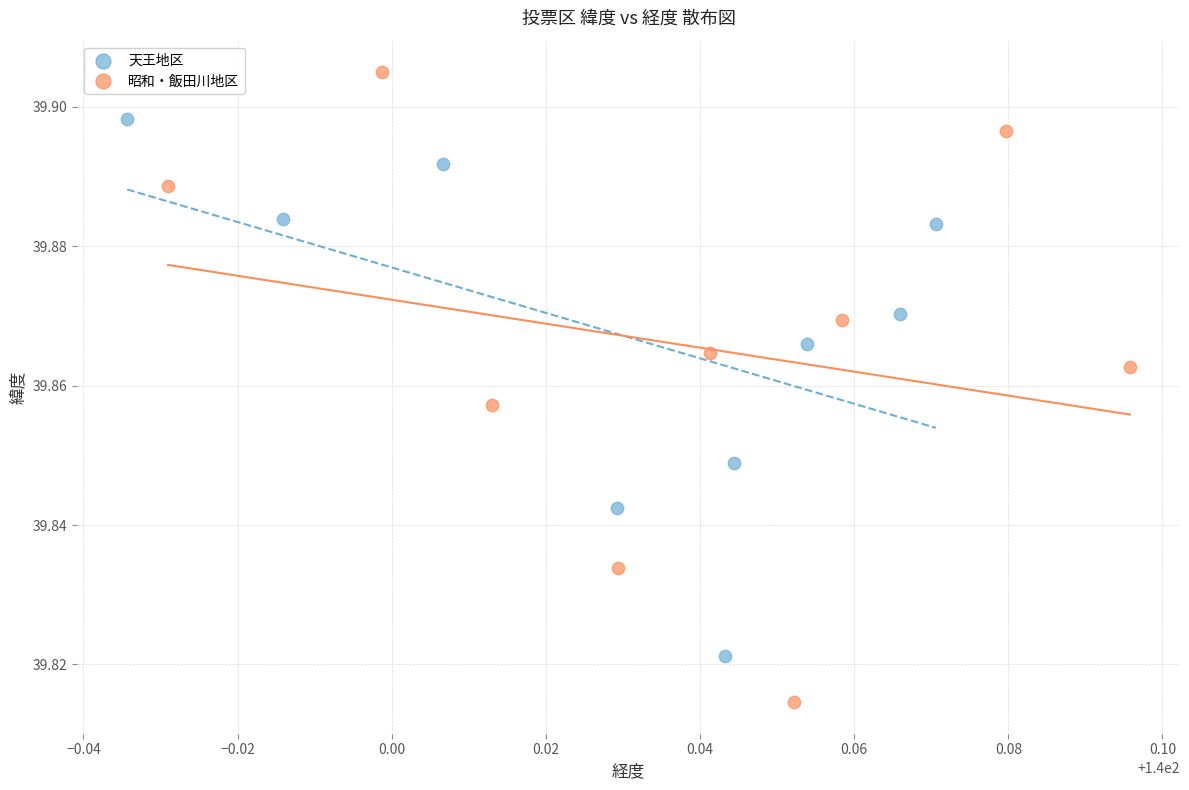

Which series contains the lowest Y value?

昭和・飯田川地区